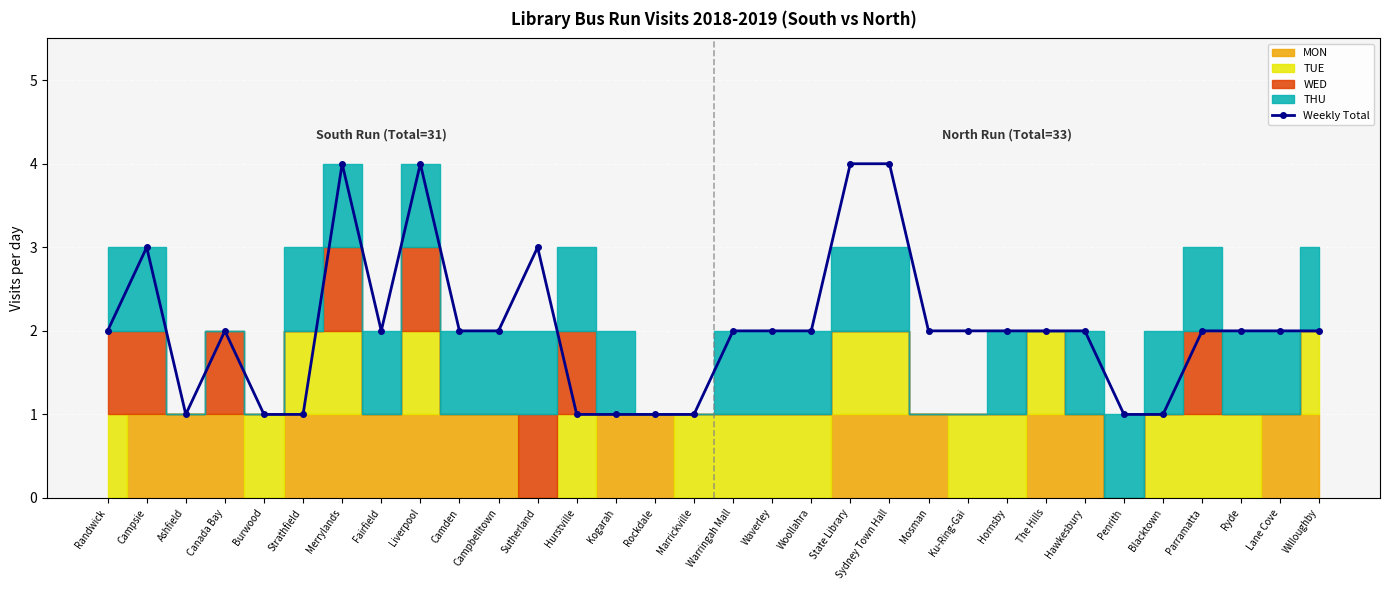

What position from the left is Ku-Ring-Gai?

23